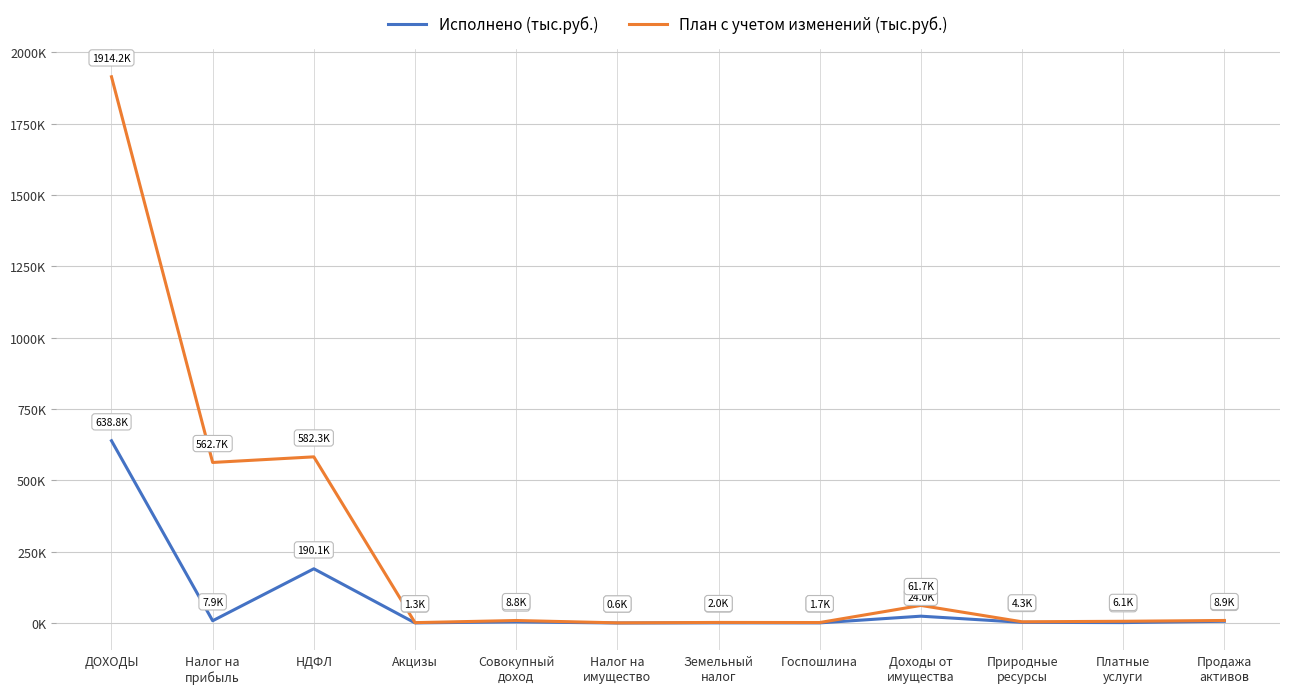

Does the chart have visible grid lines?

Yes